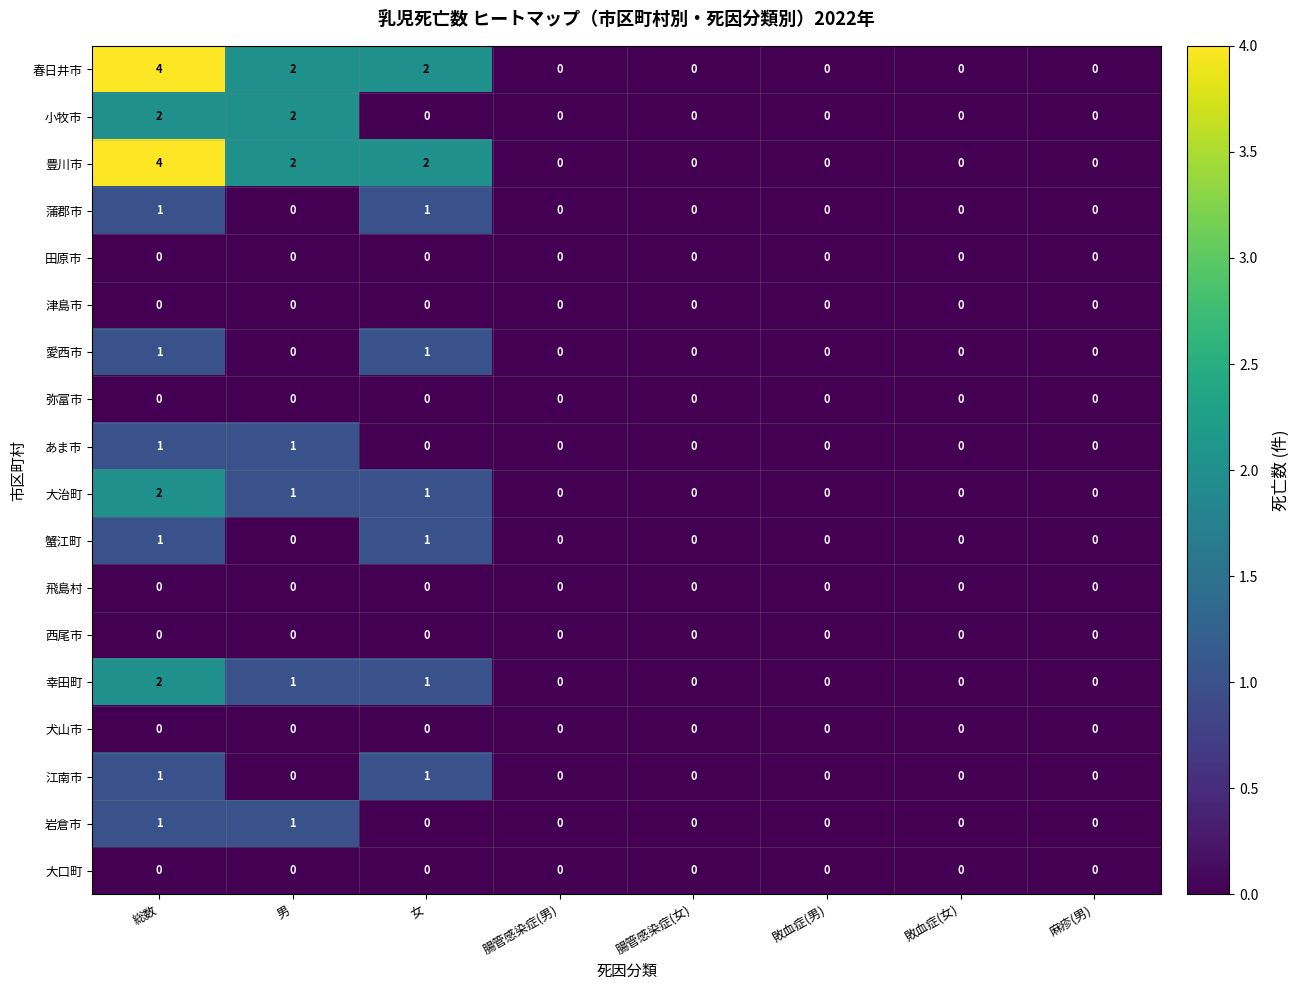

At how many categories does at least one series exceed 3?

1